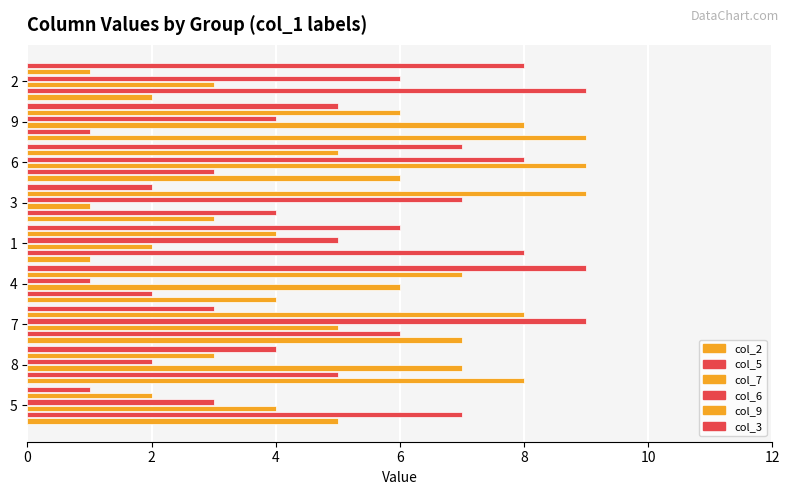

Reading right to left, extract all data points from this chart.

col_2: 2	9	6	3	1	4	7	8	5
col_5: 9	1	3	4	8	2	6	5	7
col_7: 3	8	9	1	2	6	5	7	4
col_6: 6	4	8	7	5	1	9	2	3
col_9: 1	6	5	9	4	7	8	3	2
col_3: 8	5	7	2	6	9	3	4	1